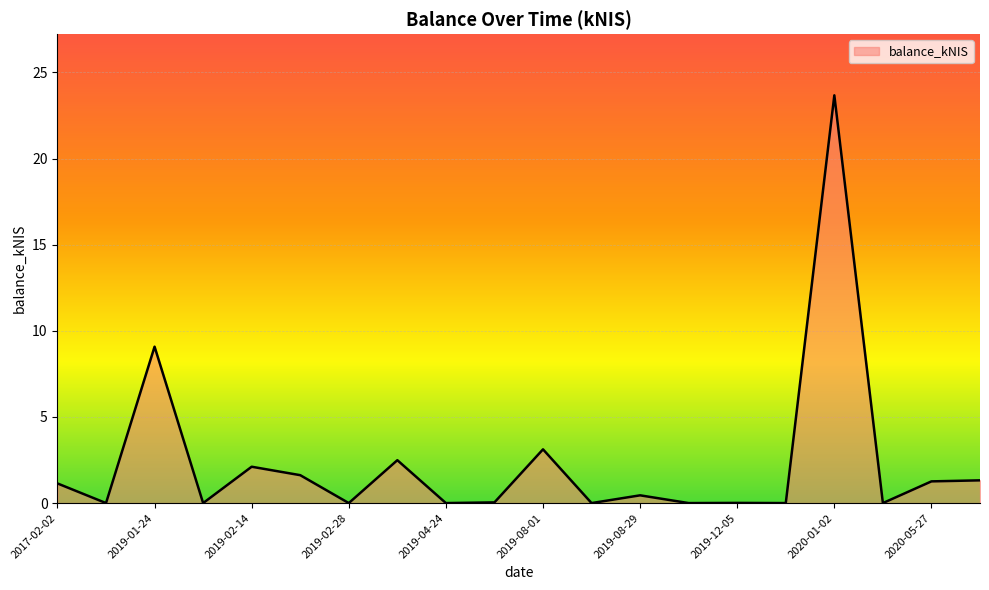

Does the chart display data point markers on the line(s)?

No